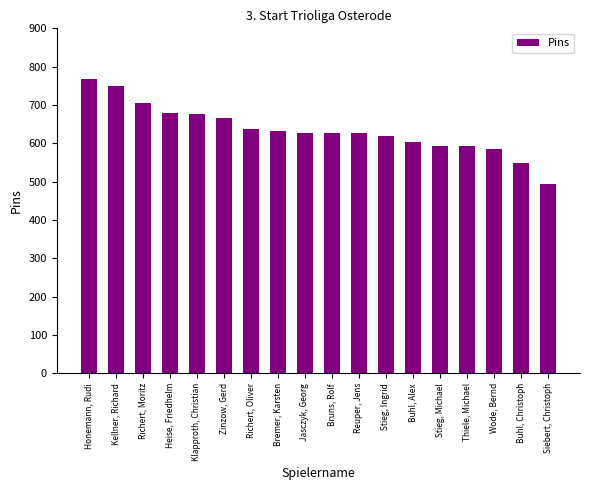

Which has a higher value, Richert, Moritz or Richert, Oliver?

Richert, Moritz